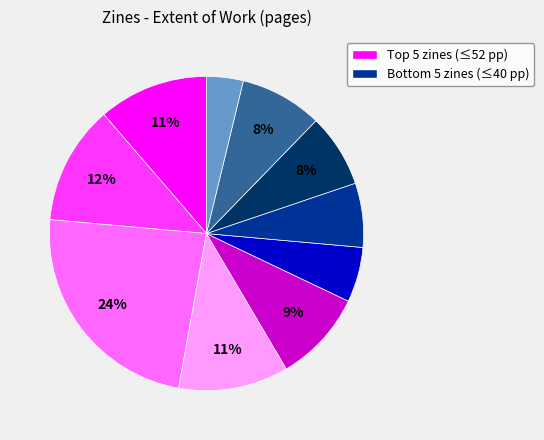

Count the number of slices in the pie.

10